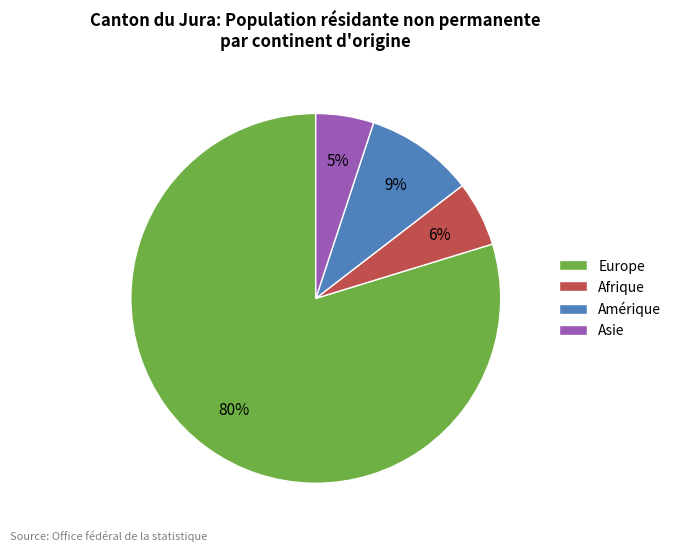

Between Afrique and Europe, which is larger?

Europe